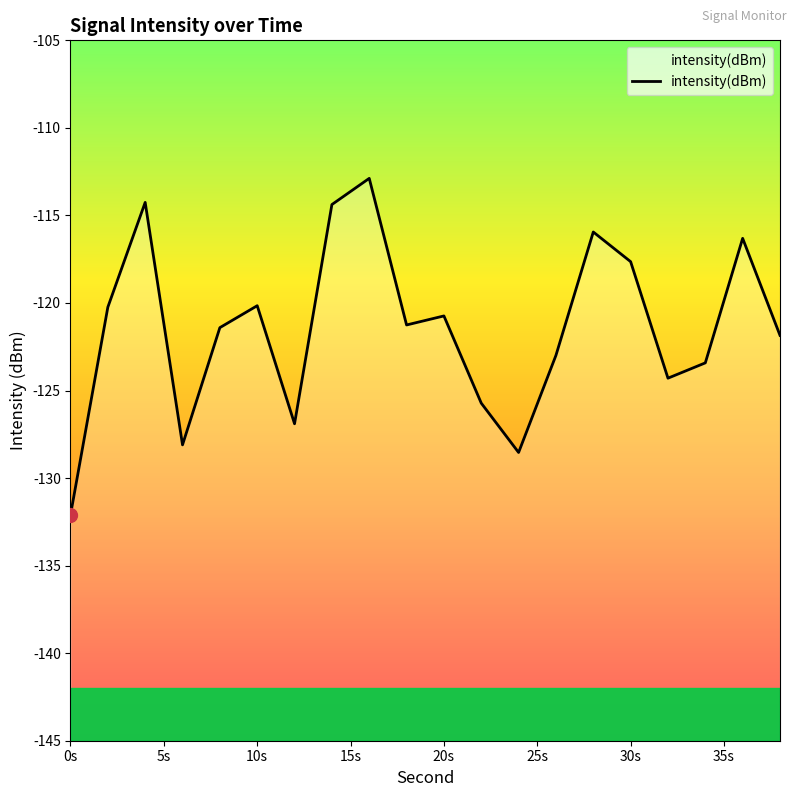

The chart shows a value of -178.5 at 14. True or false?

False